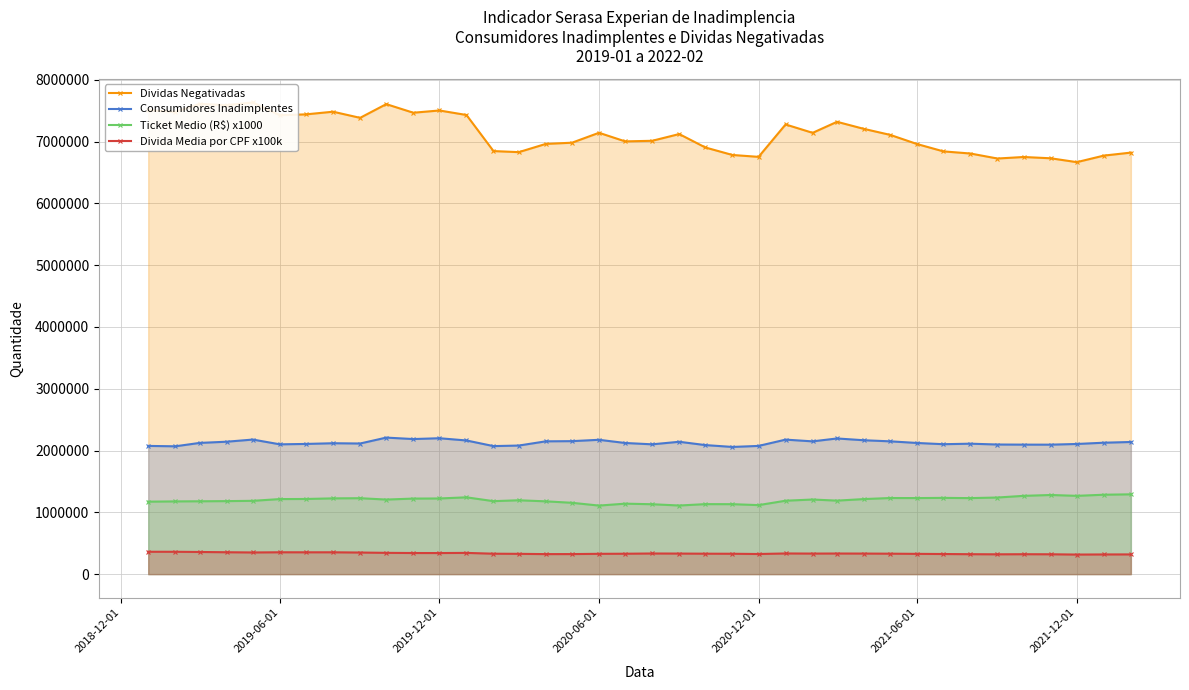

True or false: Divida Media por CPF x100k and Consumidores Inadimplentes intersect in this chart.

False